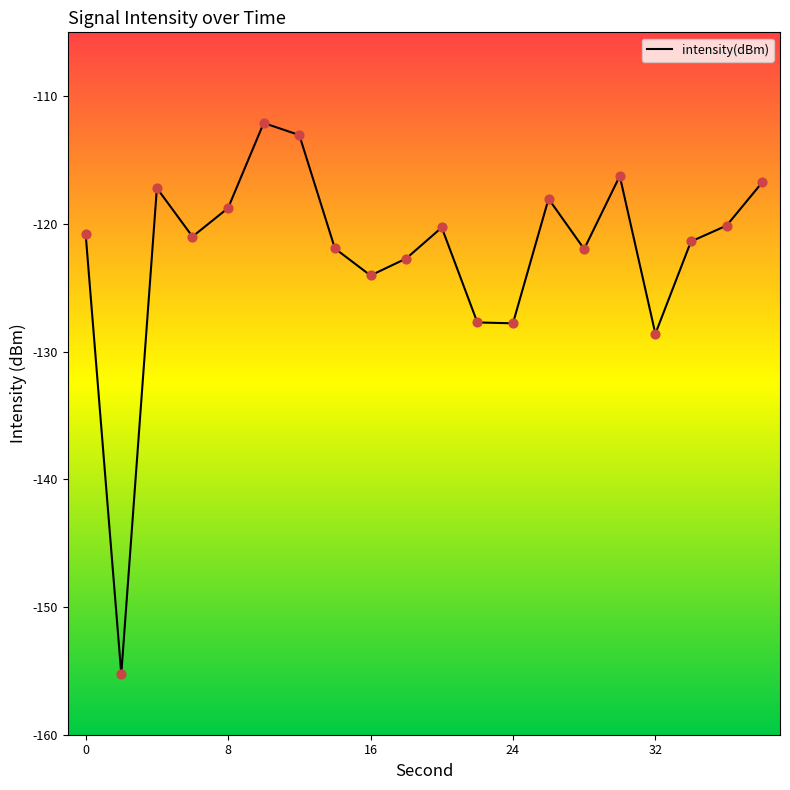

What is the minimum value shown in the chart?

-155.2